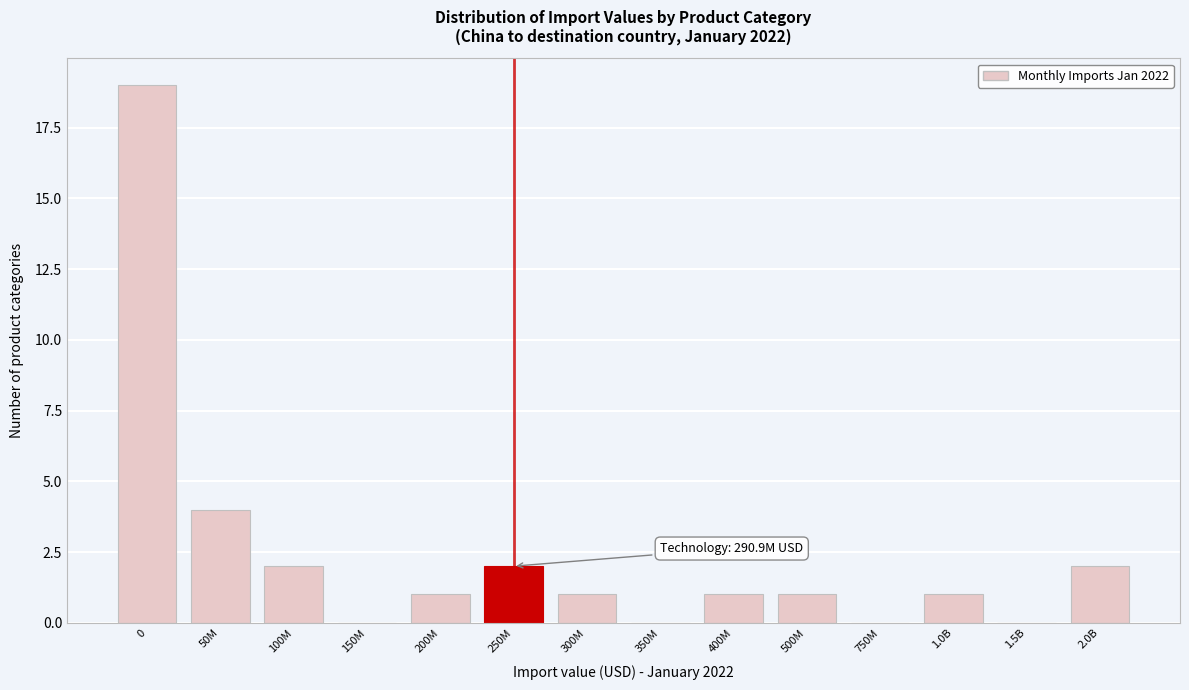

Reading left to right, what are all the values shown in this chart?

0=19	50M=4	100M=2	150M=0	200M=1	250M=2	300M=1	350M=0	400M=1	500M=1	750M=0	1.0B=1	1.5B=0	2.0B=2